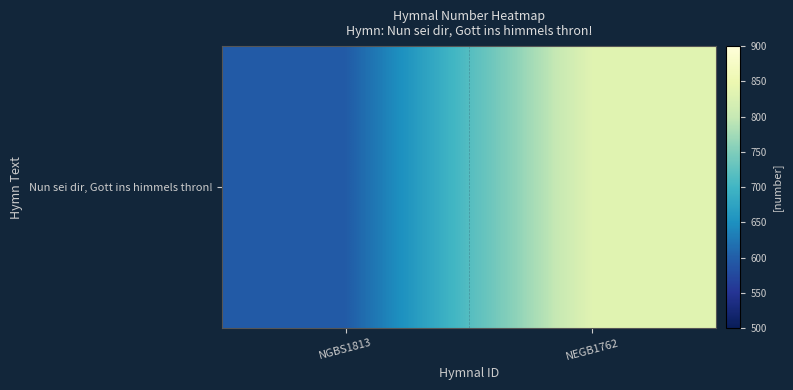

Reading left to right, extract all data points from this chart.

596	833